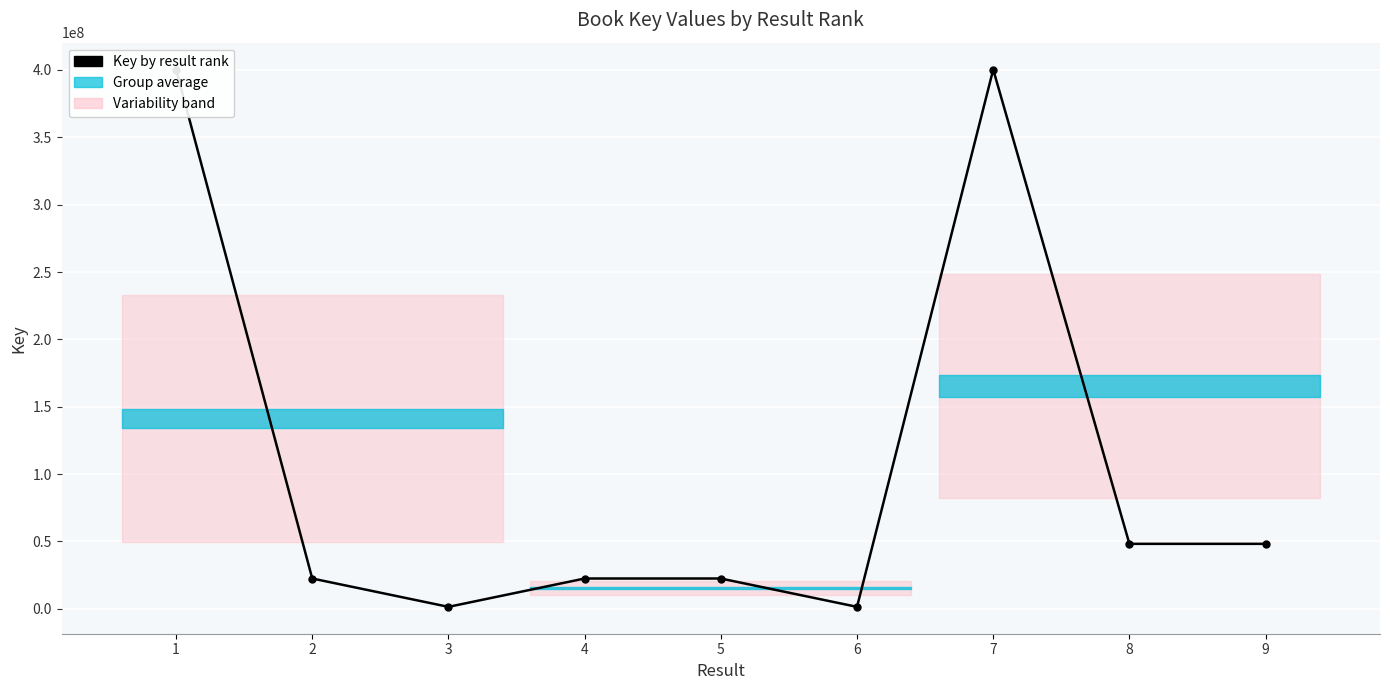

At which category does the chart reach its minimum across all series?

3